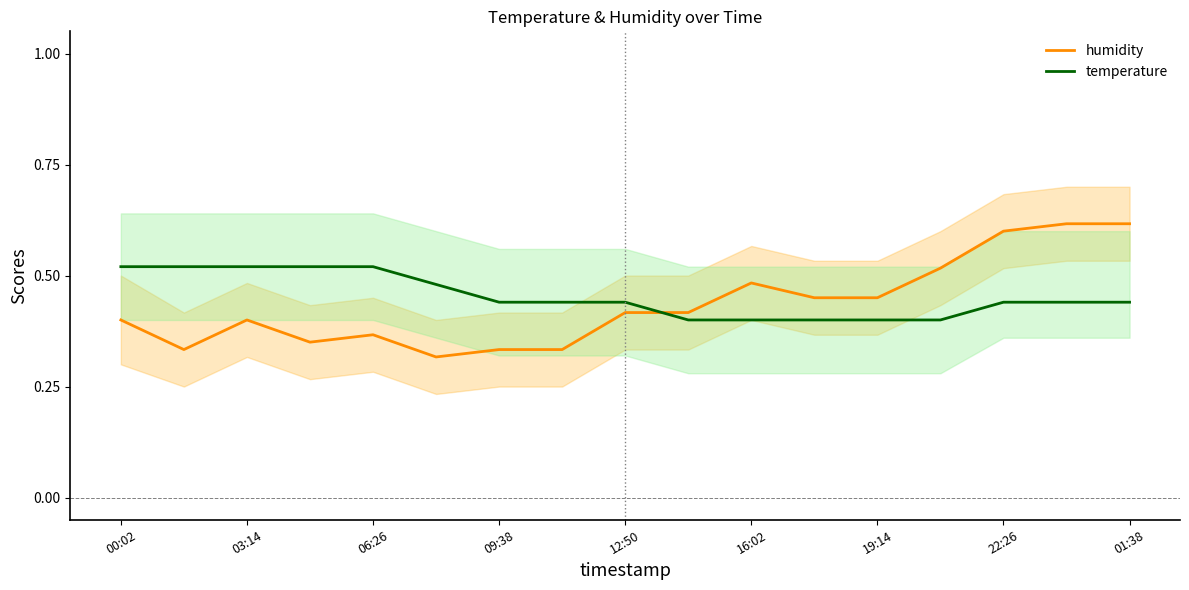

How many intersections are there between temperature and humidity?

1